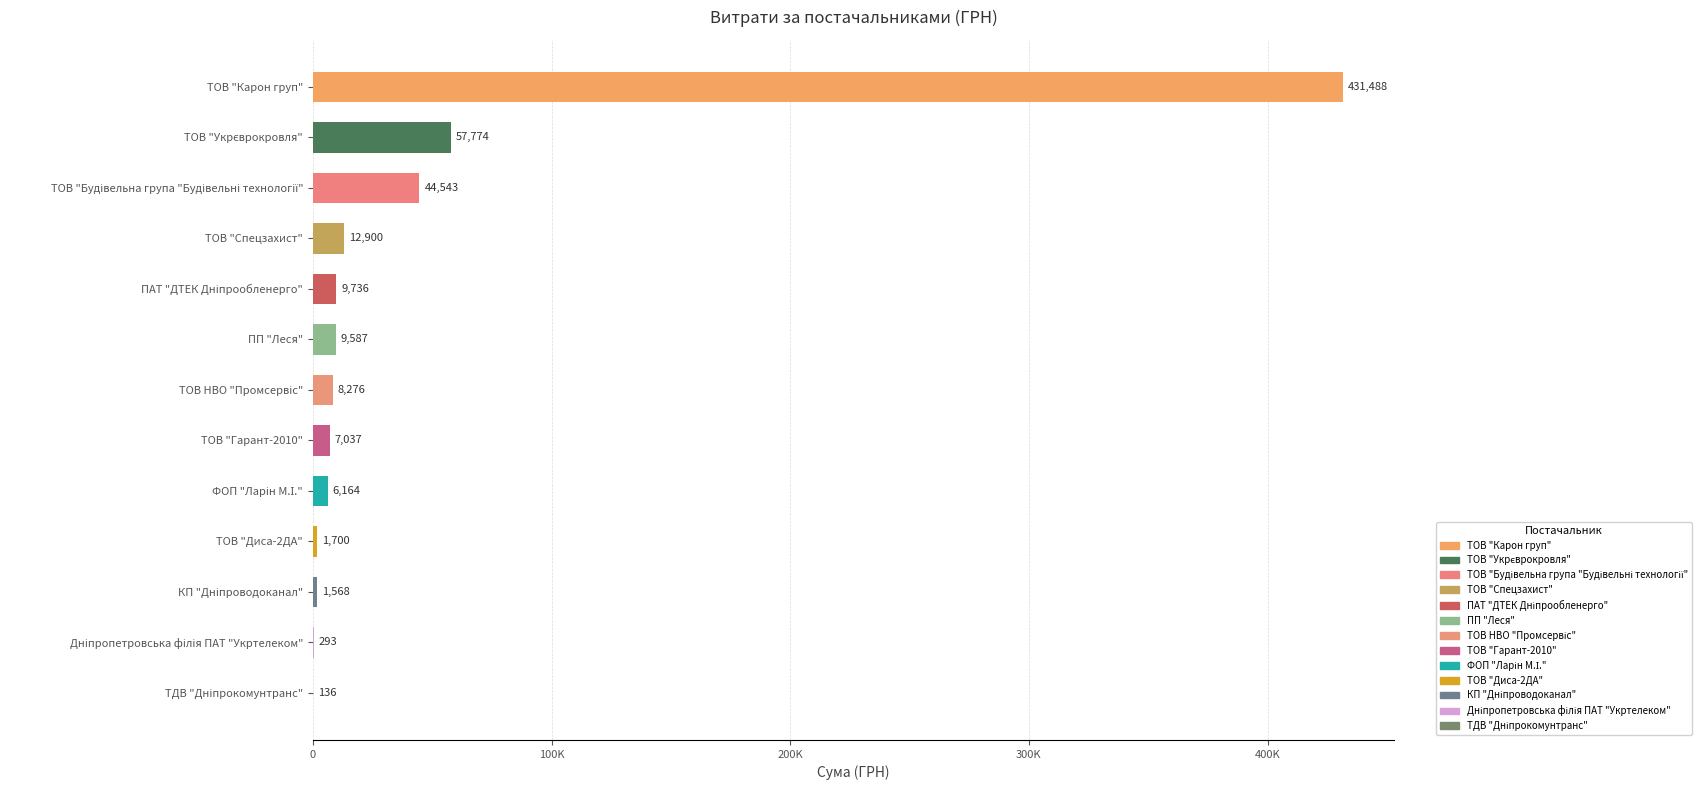

True or false: the data shows 524.3 at Дніпропетровська філія ПАТ "Укртелеком".

False